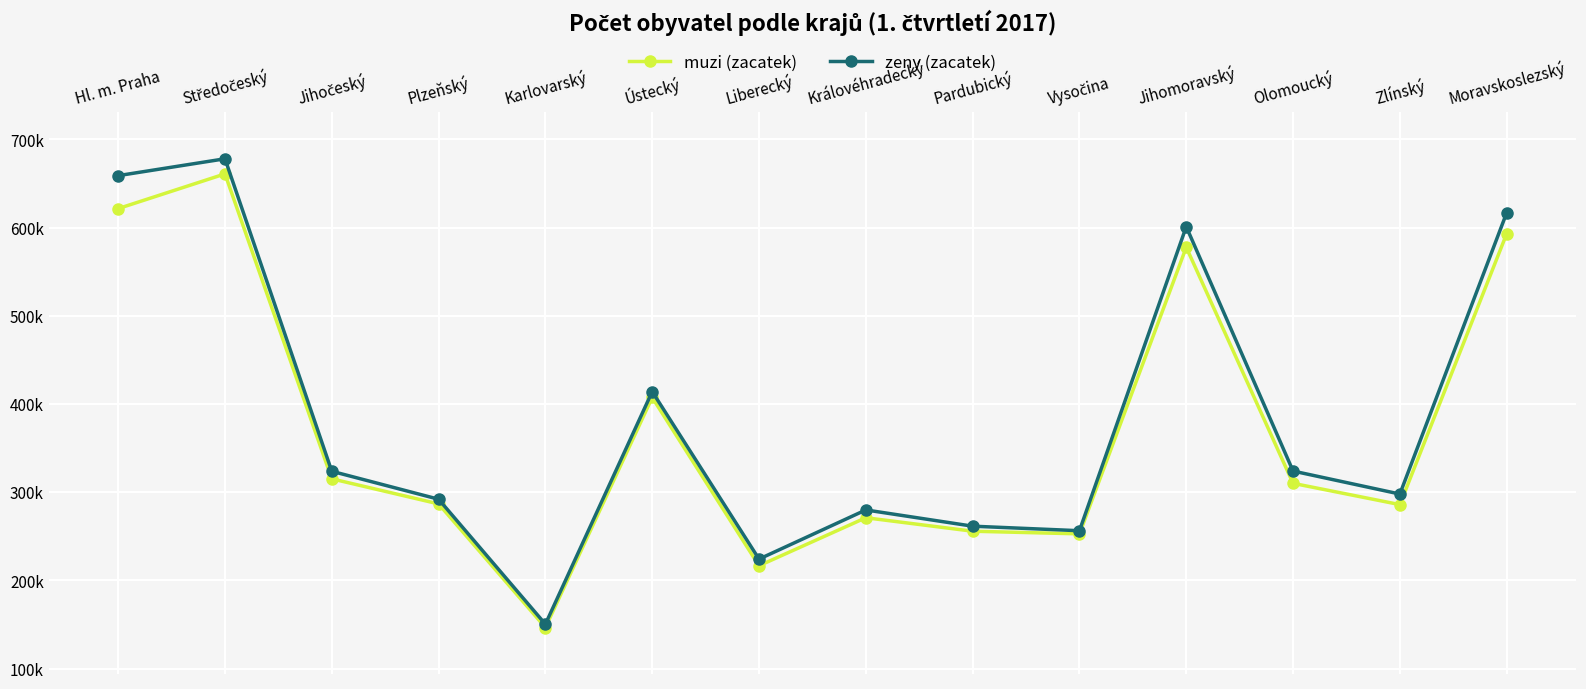

Reading left to right, extract all data points from this chart.

muzi (zacatek): 621565	660919	315113	286667	146487	407372	216556	270981	255691	252695	577723	309999	285855	593064
zeny (zacatek): 658943	678063	323669	291962	150262	414005	224080	279823	261396	256257	601089	323926	297843	616815